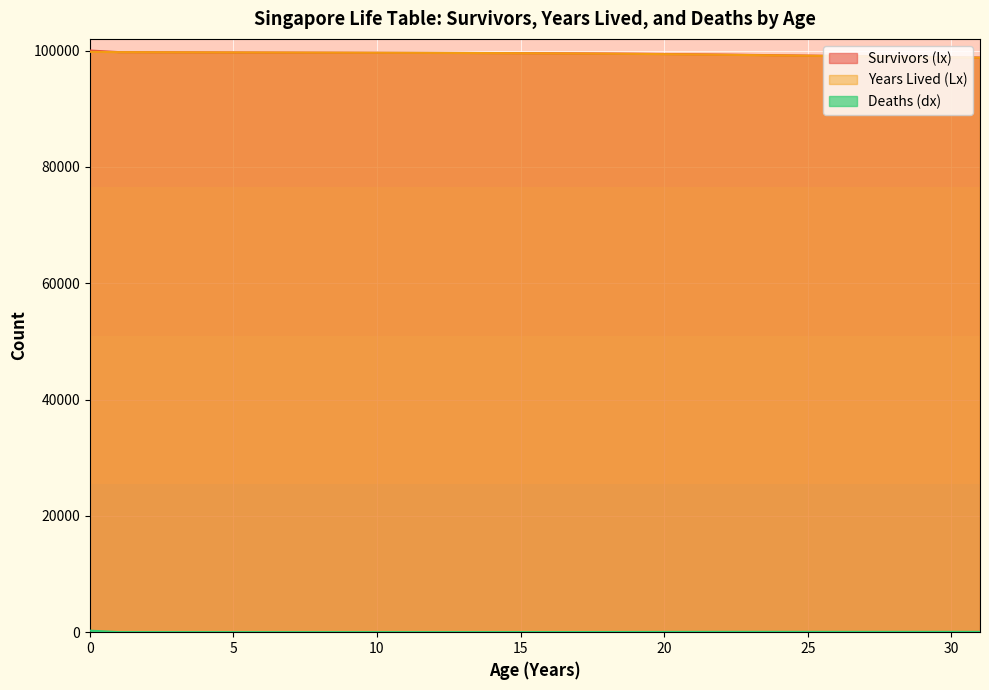

What is the average value of the Deaths (dx) series?

39